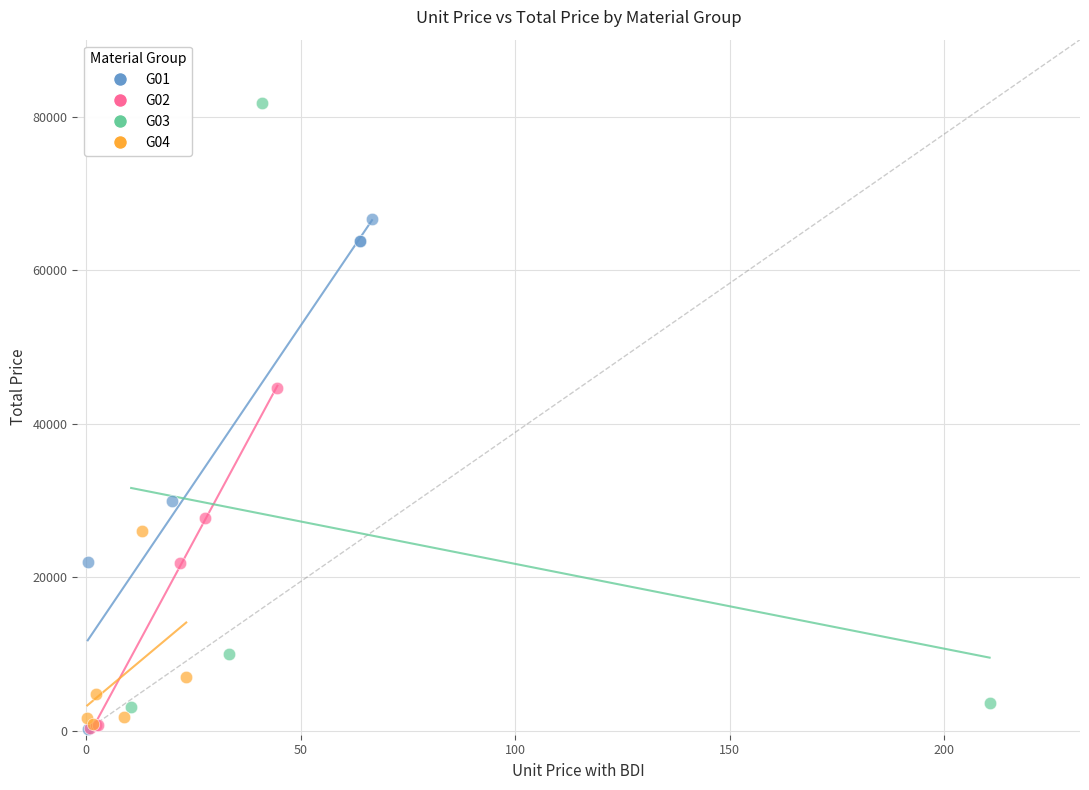

Which series reaches the maximum Y coordinate?

G03